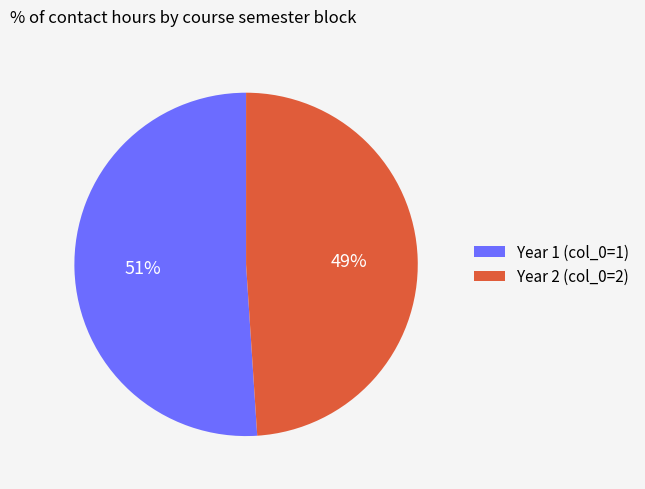

To the nearest percent, what portion does Year 1 (col_0=1) represent?

51%